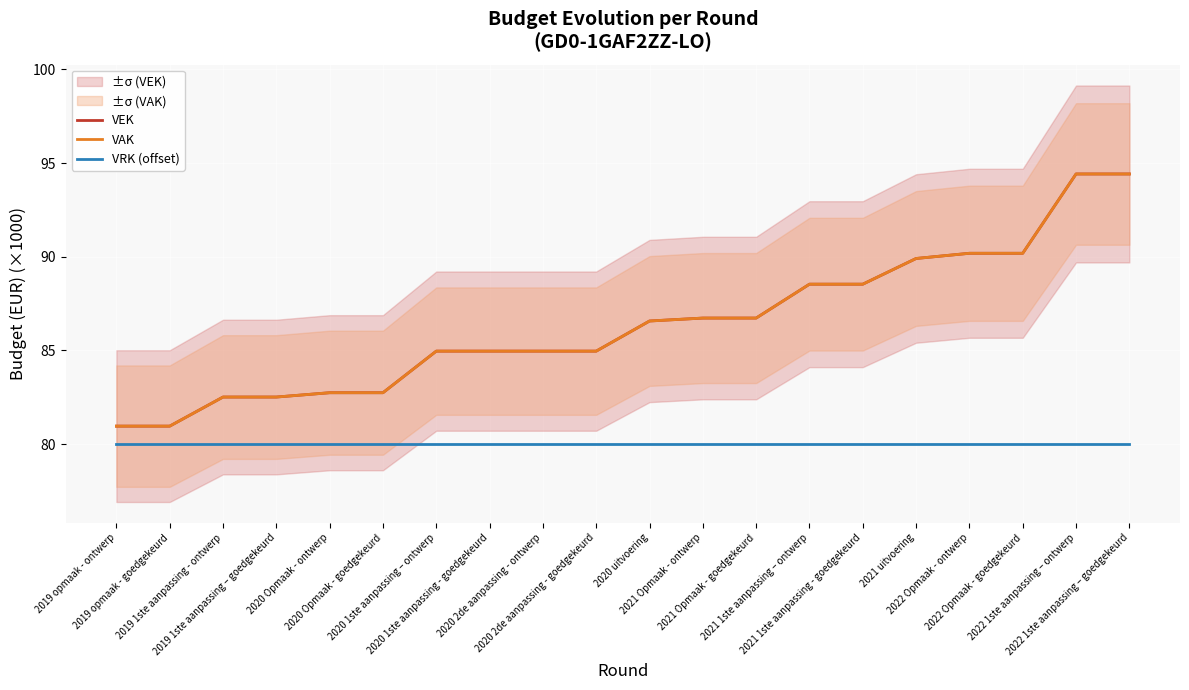

What is the average value of the VEK series?

86.4